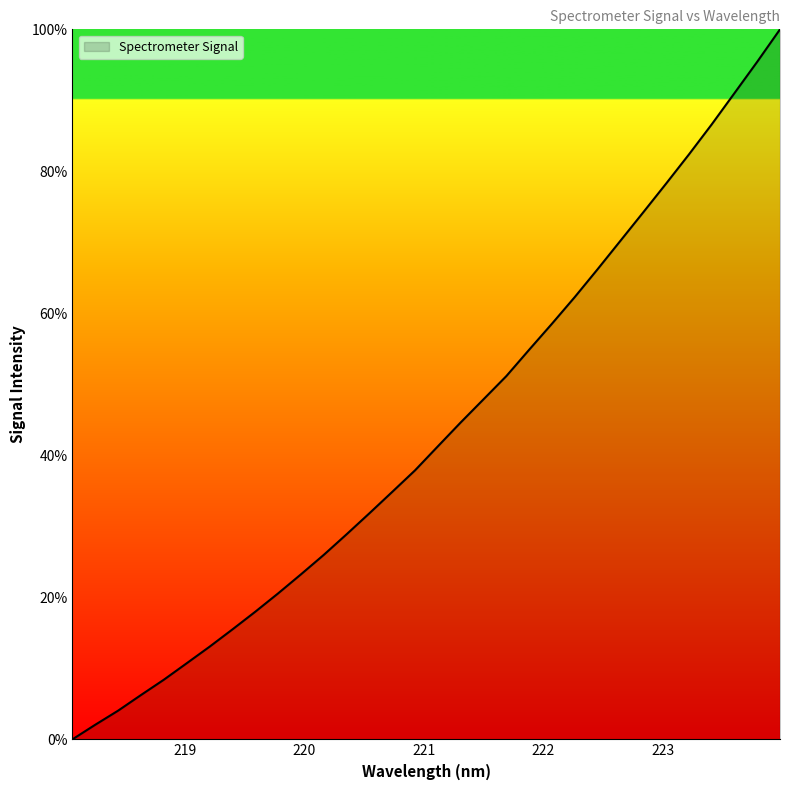

What is the greatest value displayed?

100.0